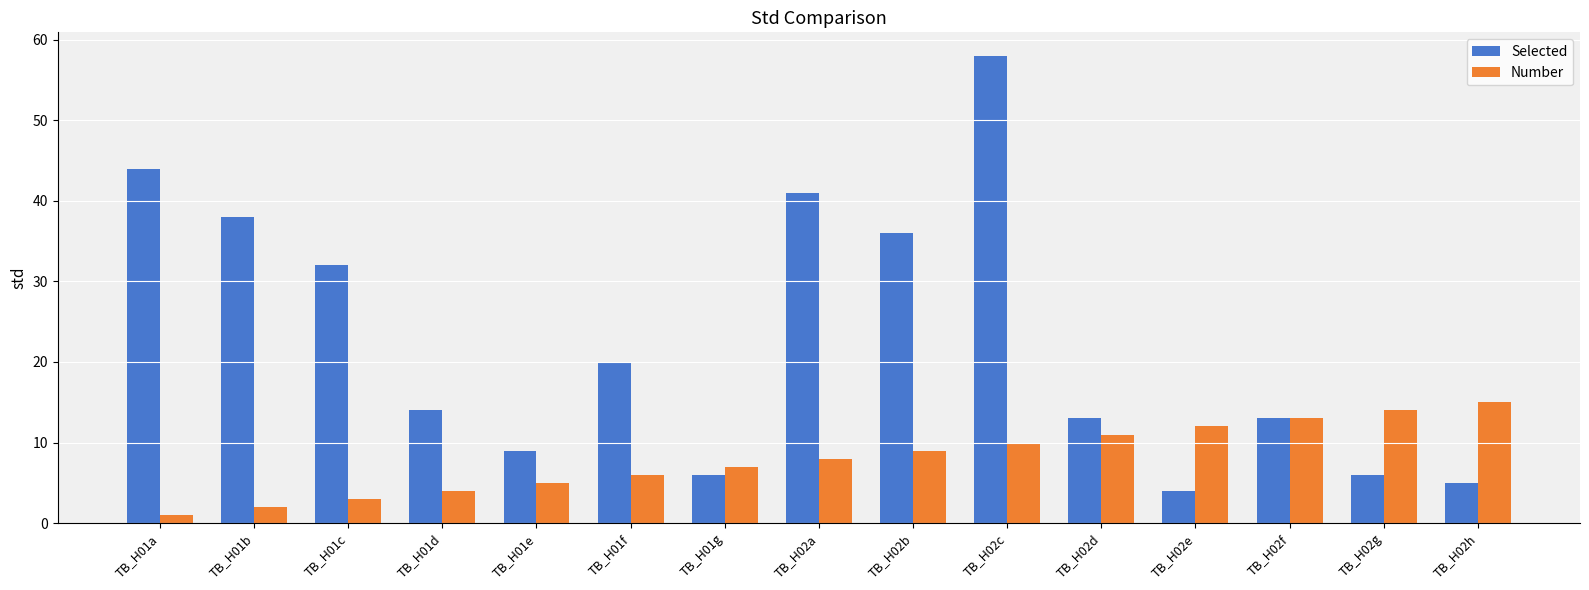

Is it true that Number equals 6 at TB_H01d?

False